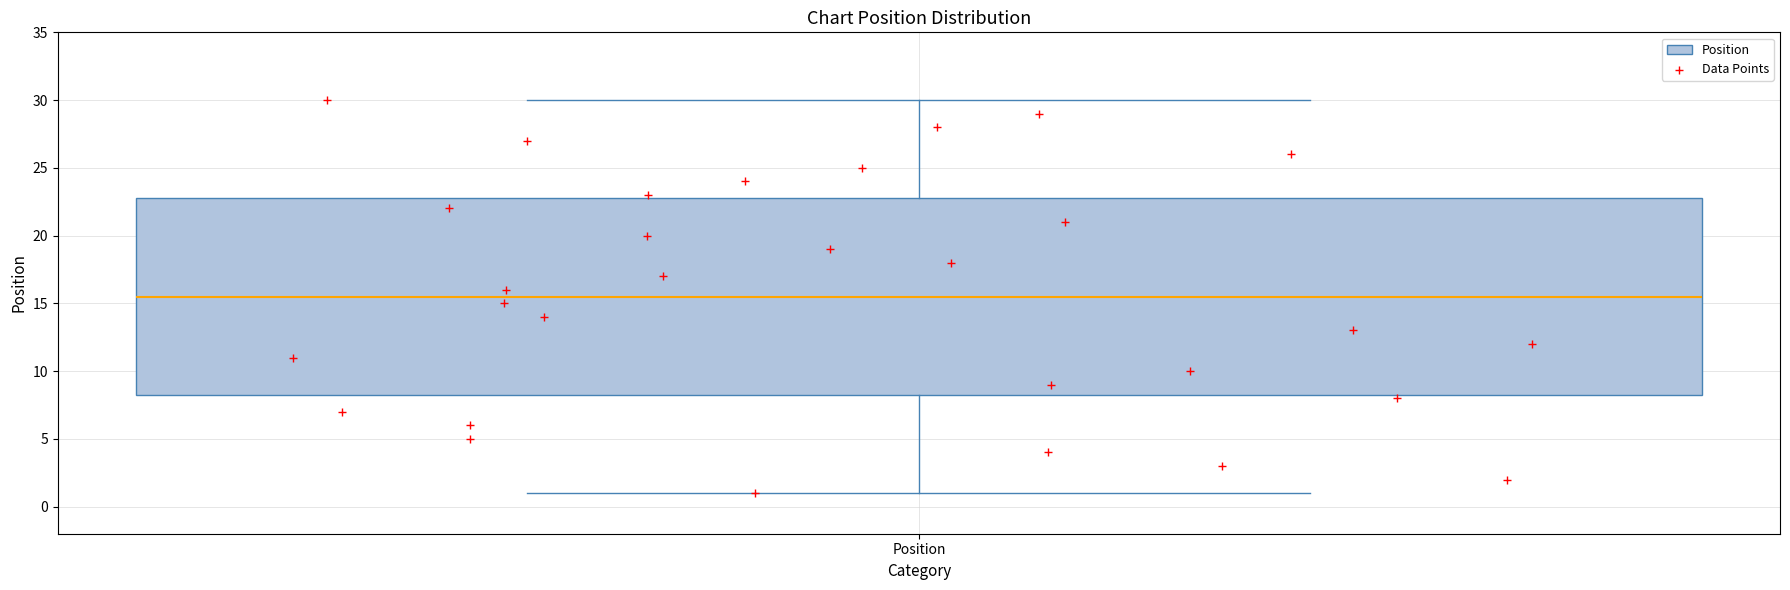

Read this box plot against the y-axis: the position of the median line, the range covered by the box, and the ends of both whiskers. The values are not printed on the chart, so give them approximately, as read against the axis.

median 15.5, box 8.5 to 23.0, whiskers 1.0 to 30.0